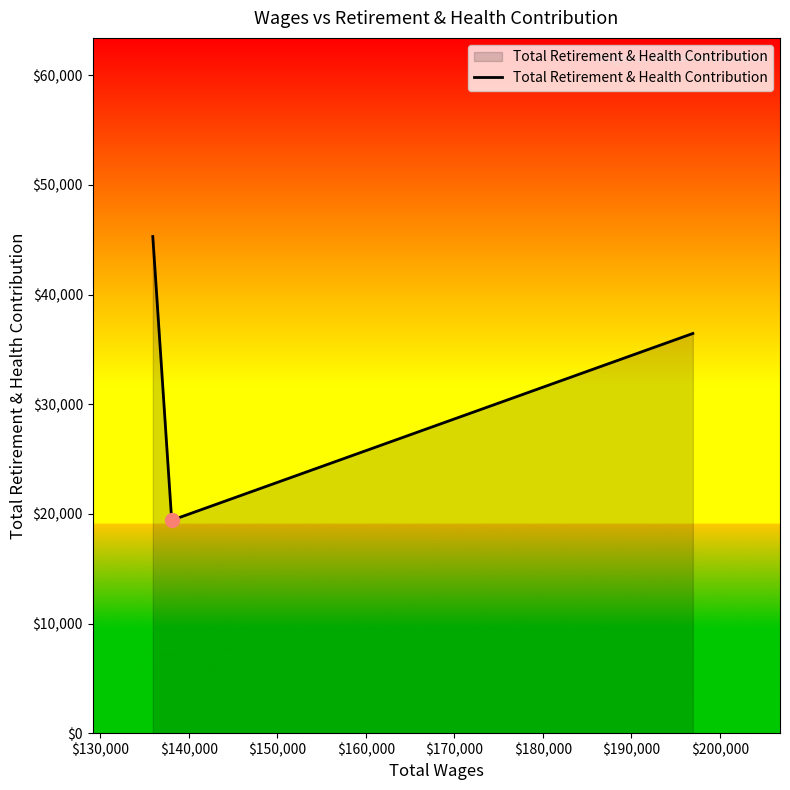

What is the smallest value displayed?

19418